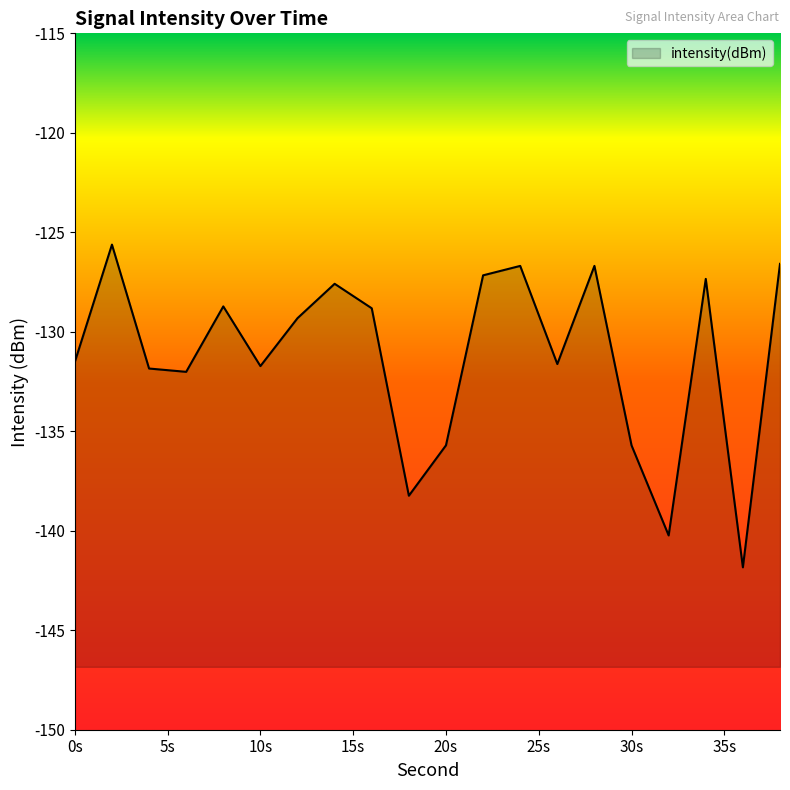

Where is the first local maximum?

2